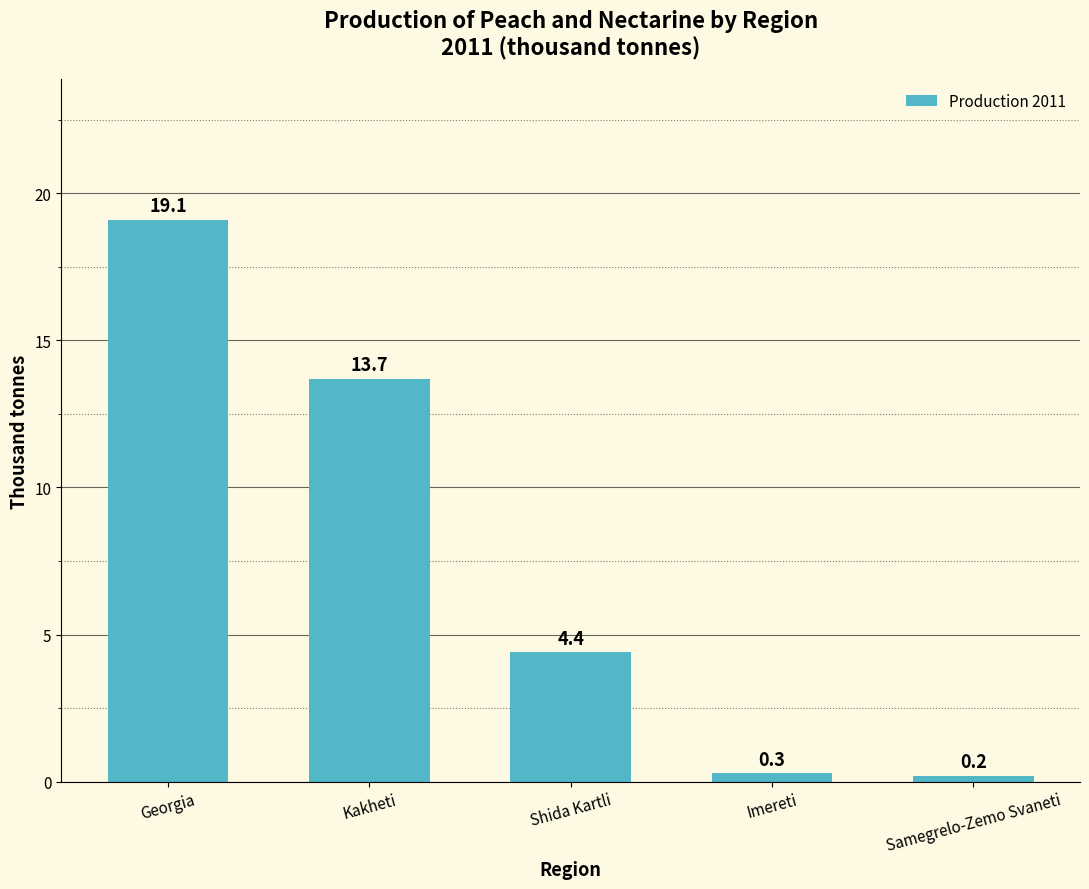

At which category does the chart reach its peak across all series?

Georgia